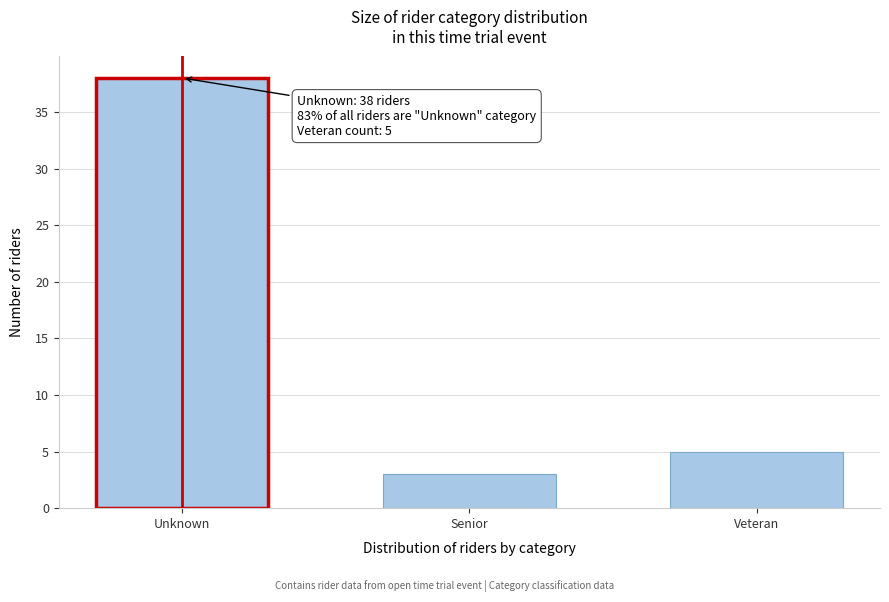

Reading left to right, what are all the values shown in this chart?

38	3	5